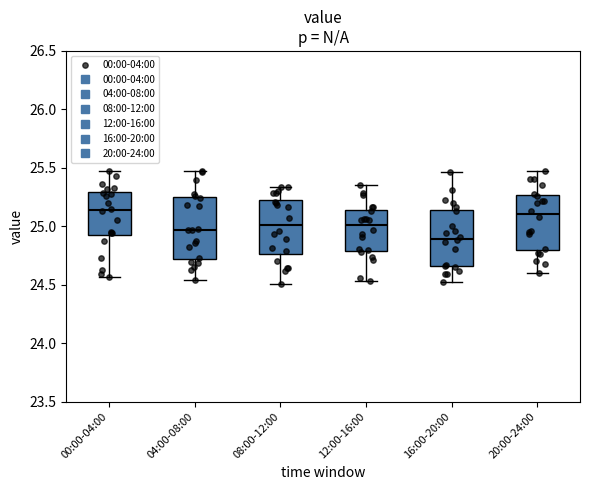

Where is the lower edge of the box for 08:00-12:00 on the y-axis? The values are not printed on the chart, so give them approximately, as read against the axis.

24.75